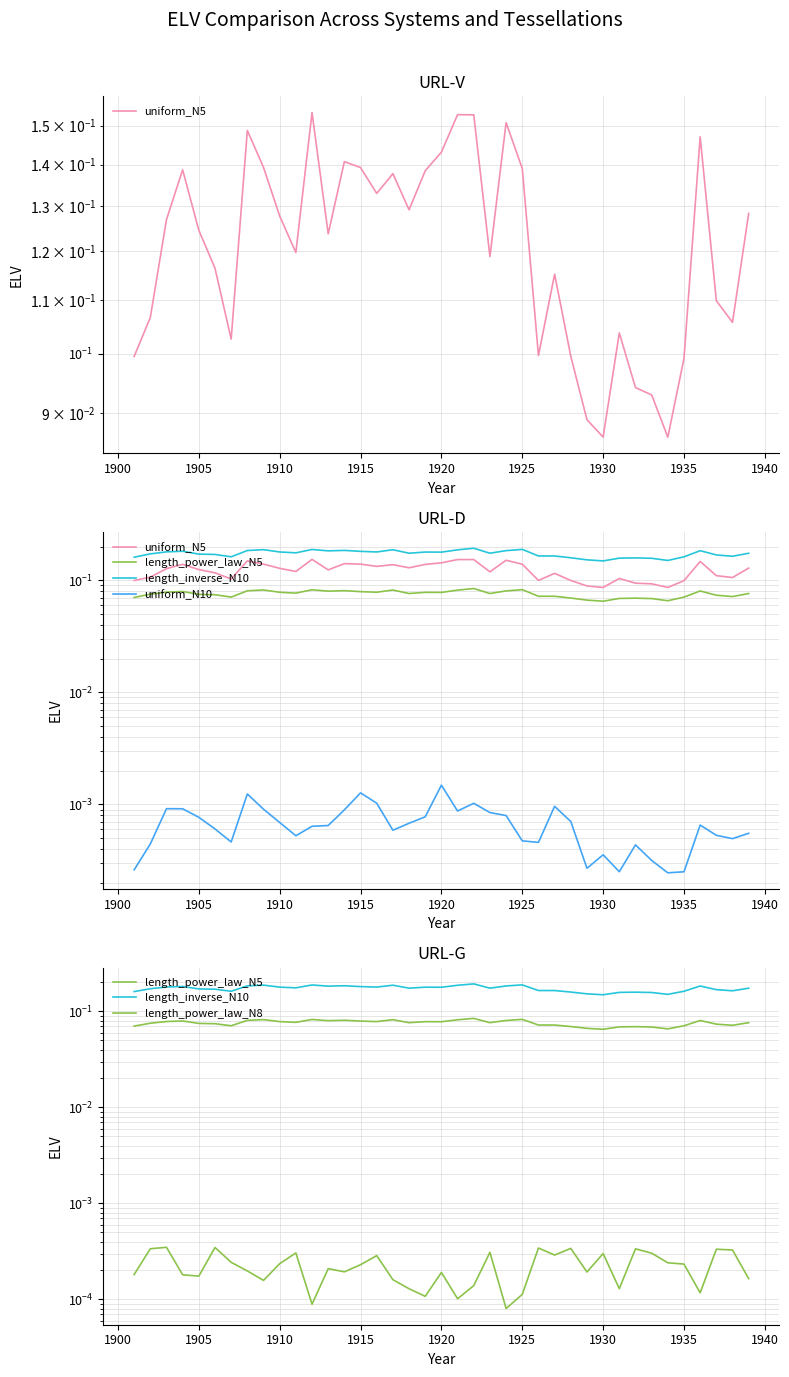

What is the sum of all length_inverse_N10 values?

6.7